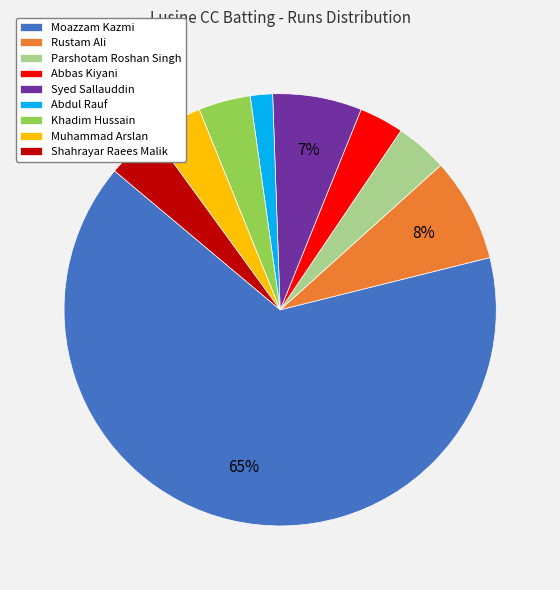

True or false: Syed Sallauddin accounts for 14% of the total.

False